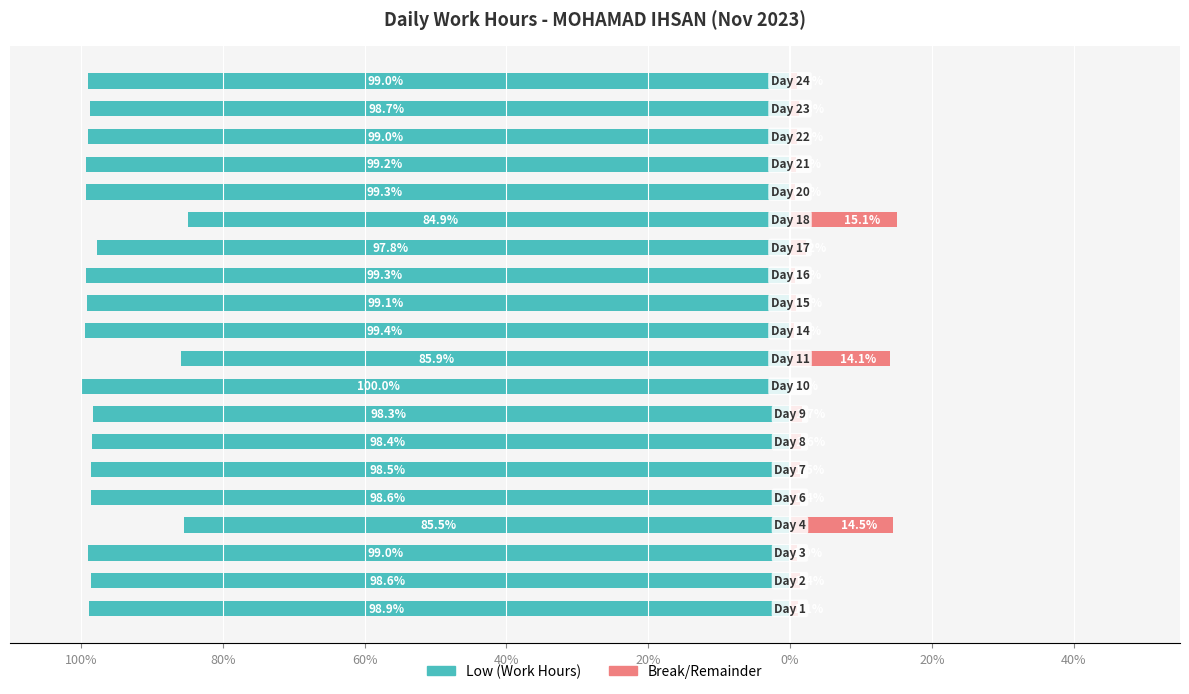

The Break/Remainder series shows 0.8 at 16. True or false?

True